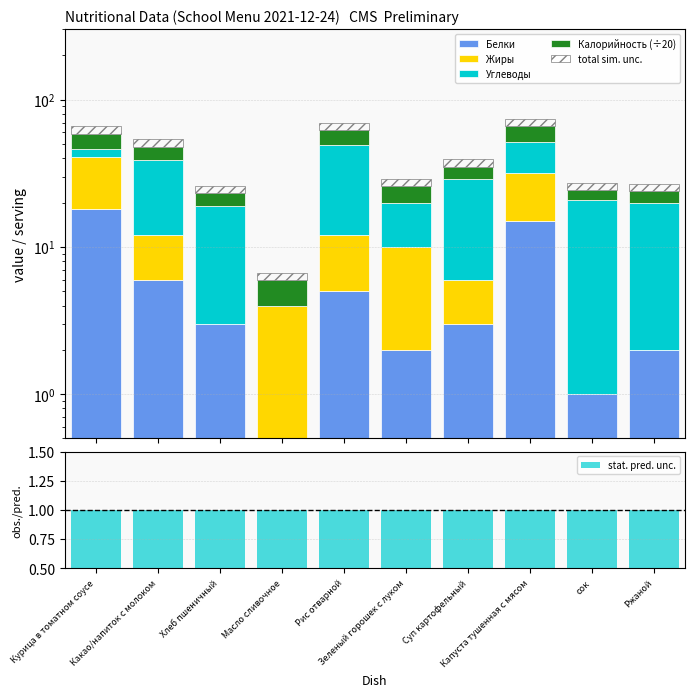

At which label is total sim. unc. closest to 4?

Суп картофельный